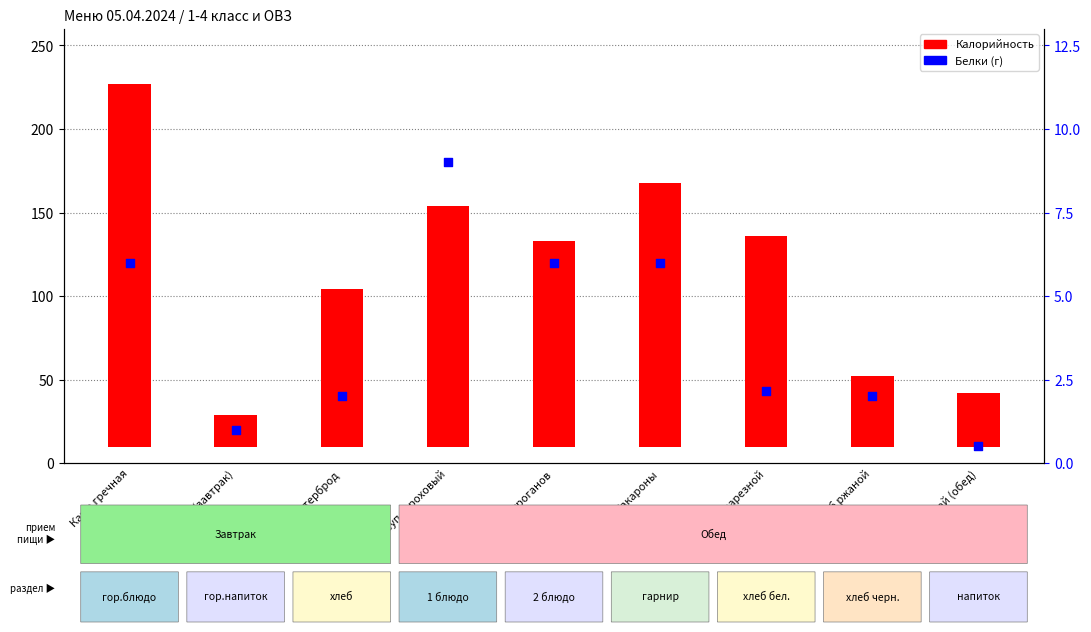

At how many categories does at least one series exceed 131?

3